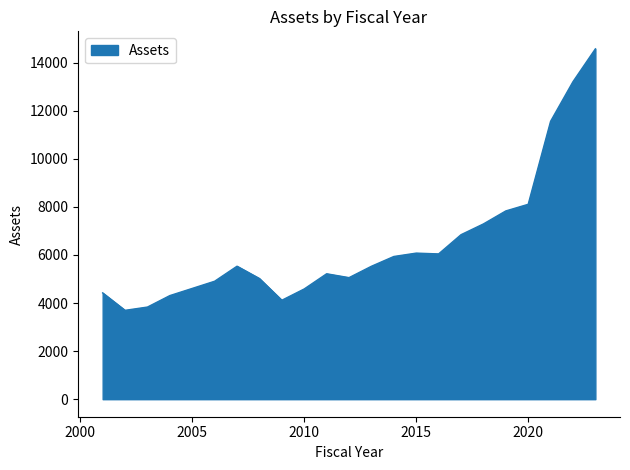

What is the smallest value displayed?

3696.3